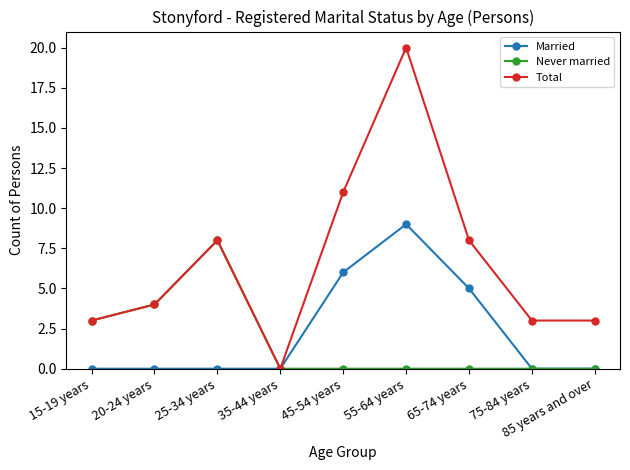

At which category is the sum across all series the highest?

55-64 years